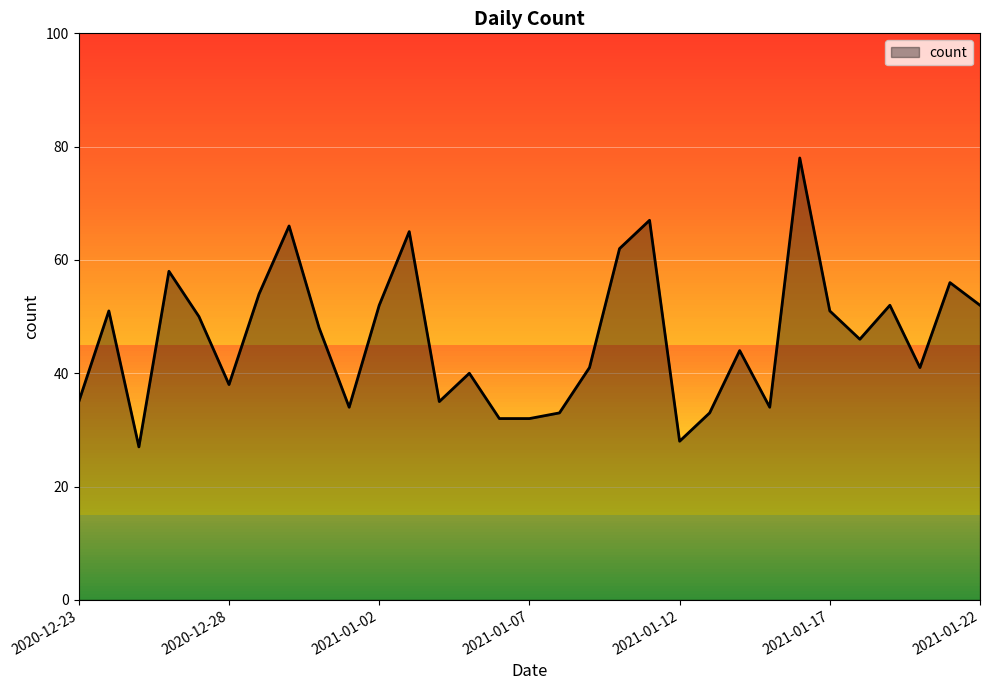

What is the greatest value displayed?

78